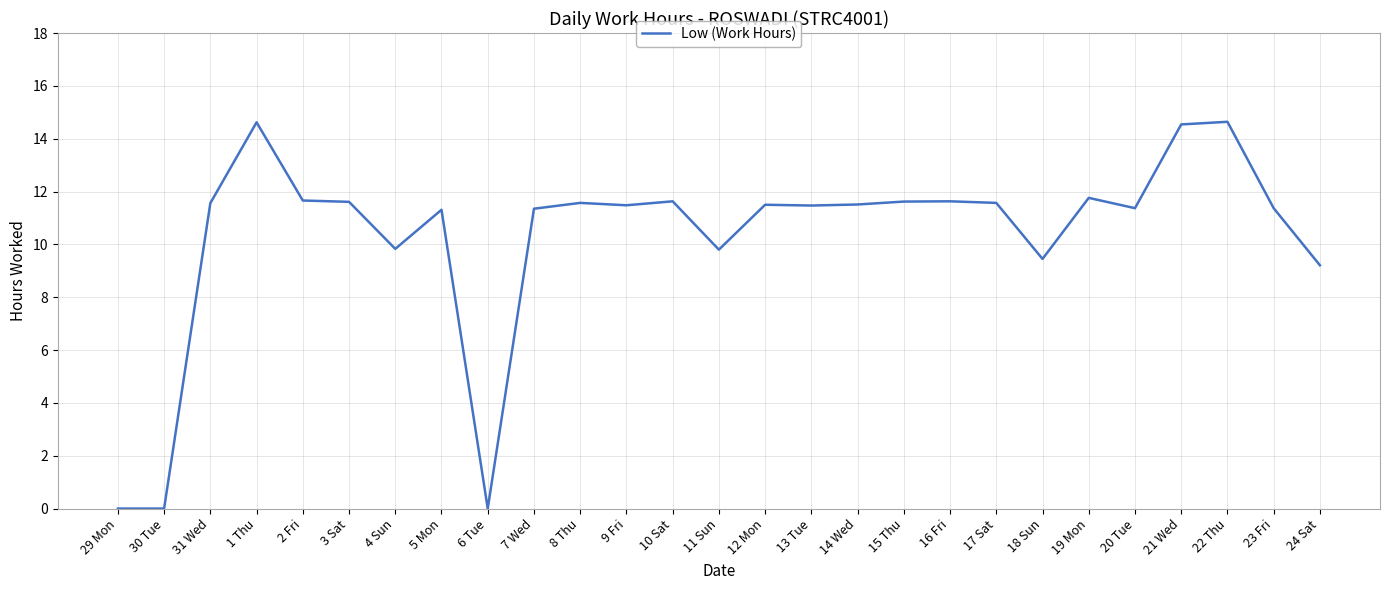

What is the difference between the maximum and minimum values?

14.6